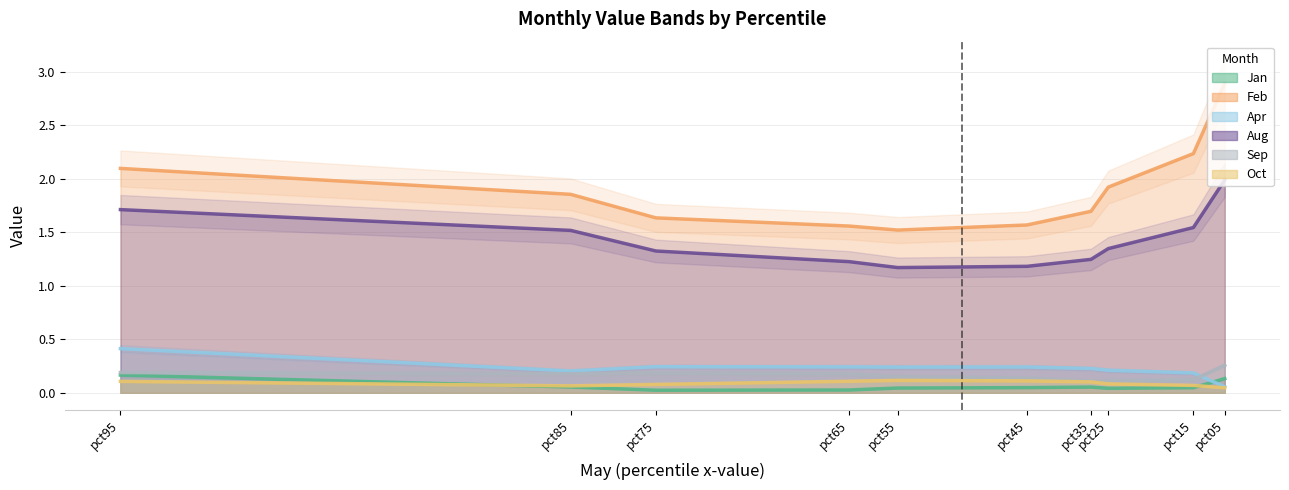

Where is Aug nearest to the value 1?

pct55